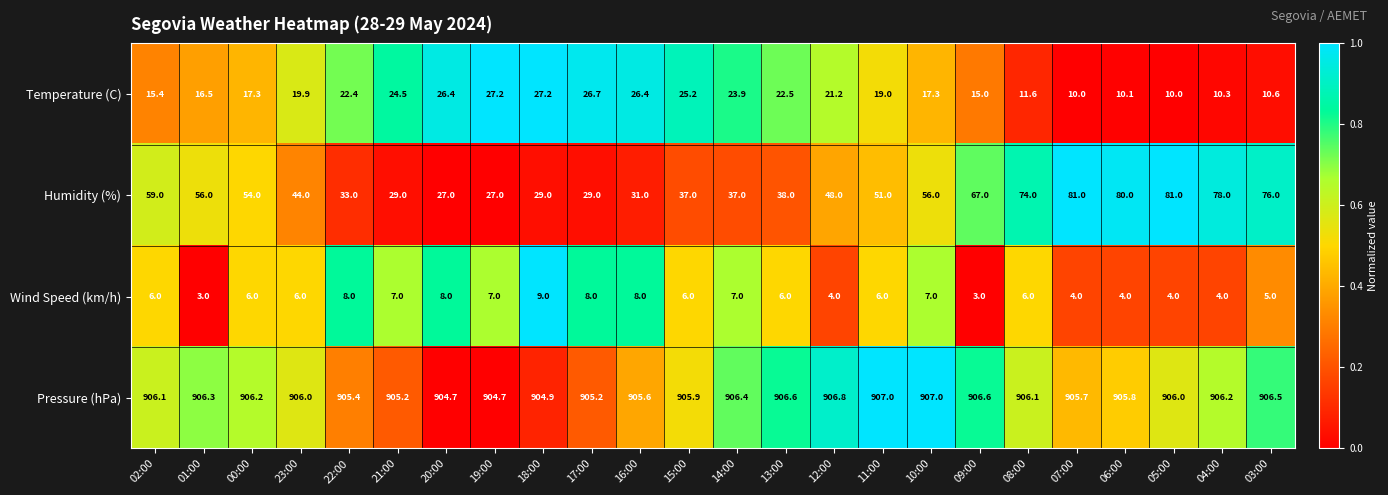

Which series has the largest total across all categories?

Pressure (hPa)